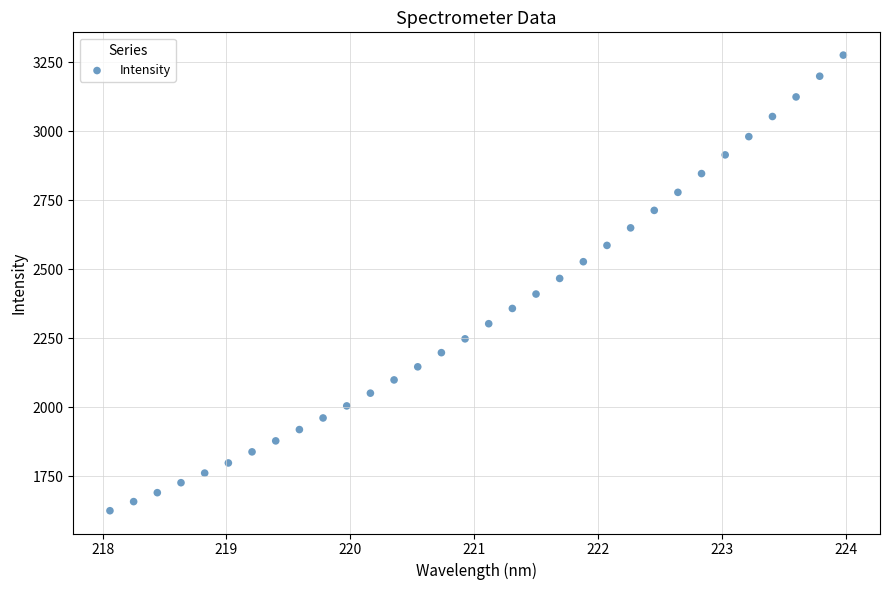

What is the range of X values (max minus min)?

5.9